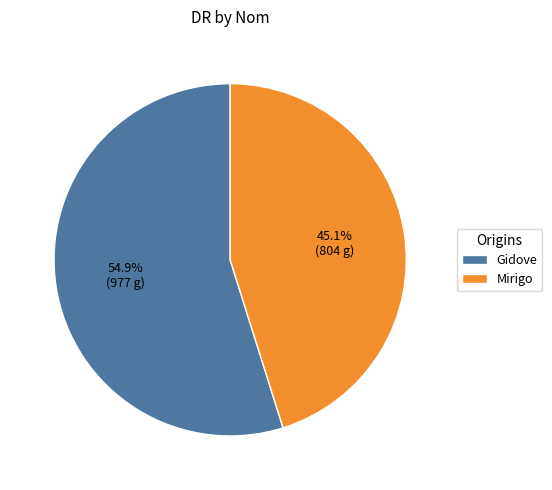

How many slices are in this pie chart?

2